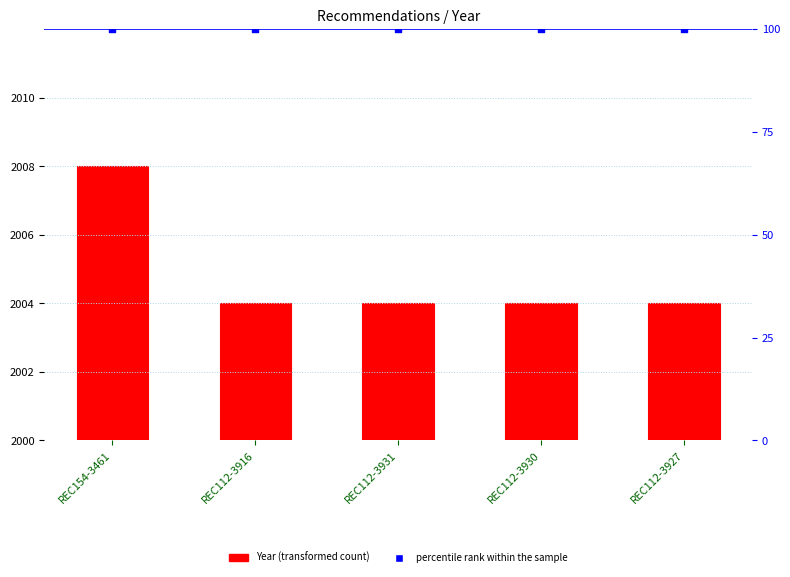

Which series reaches the minimum Y coordinate?

percentile rank within the sample